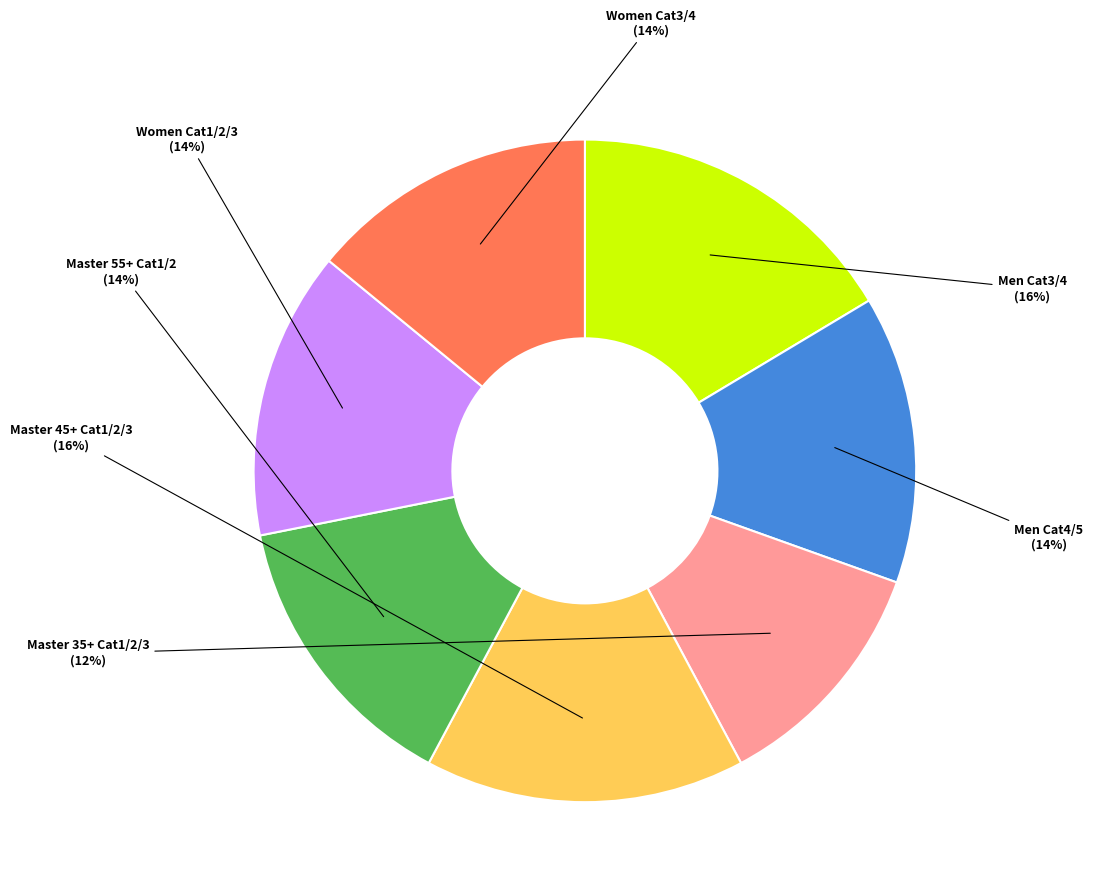

The Master 35+ Cat1/2/3 slice represents 26% of the pie. True or false?

False